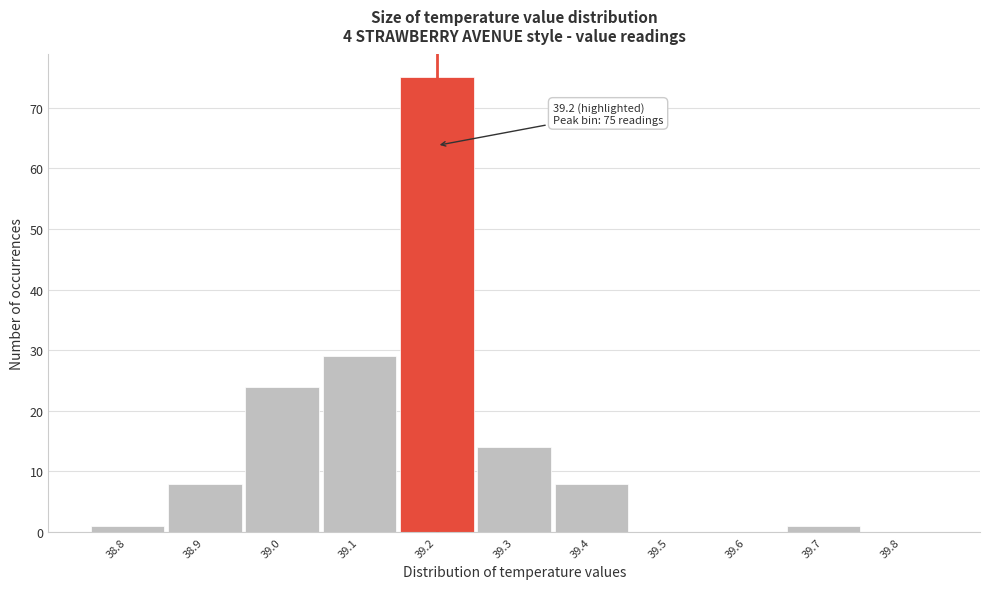

Over which range of the x-axis is the bar tallest?

39.15 to 39.25